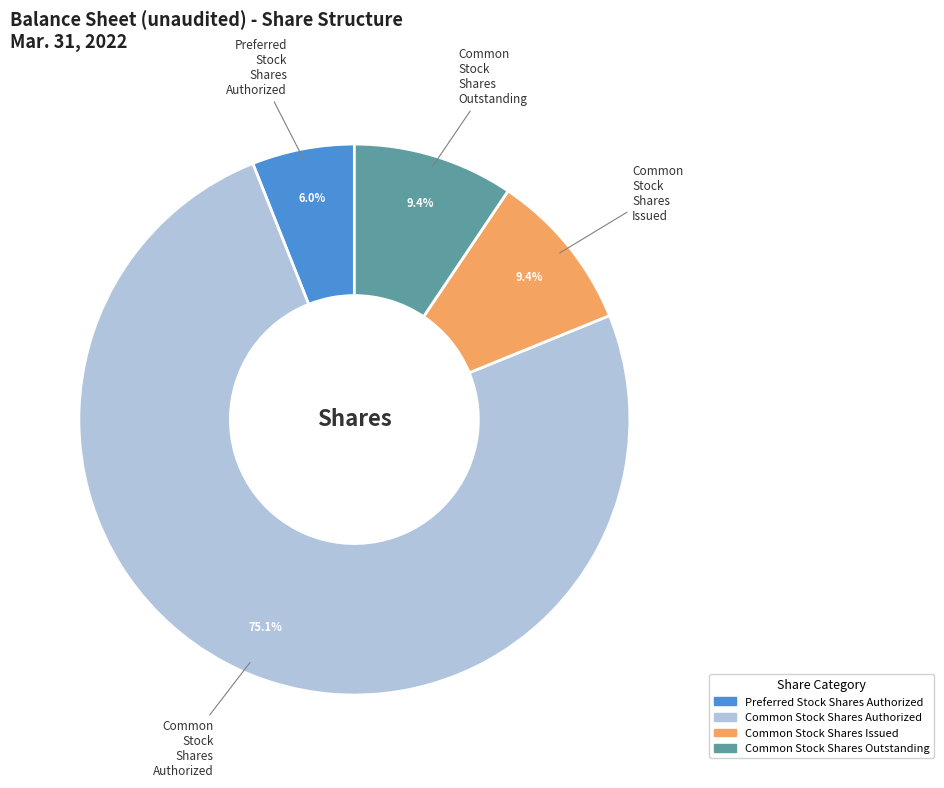

Which category has the biggest portion of the pie?

Common Stock Shares Authorized